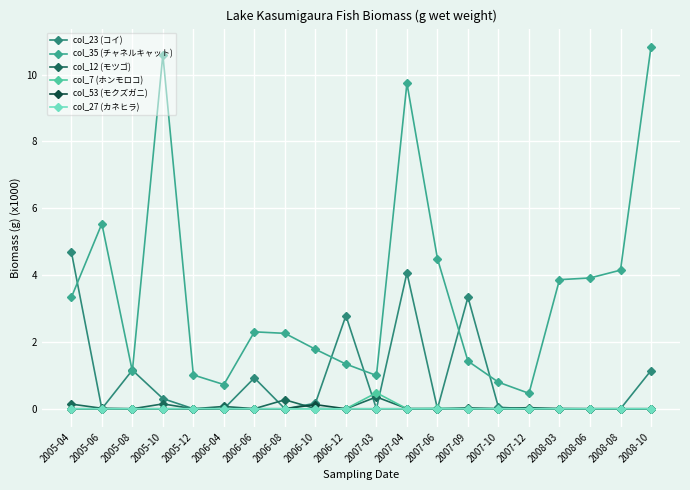

At which category does col_12 (モツゴ) reach its first local peak?

2005-10